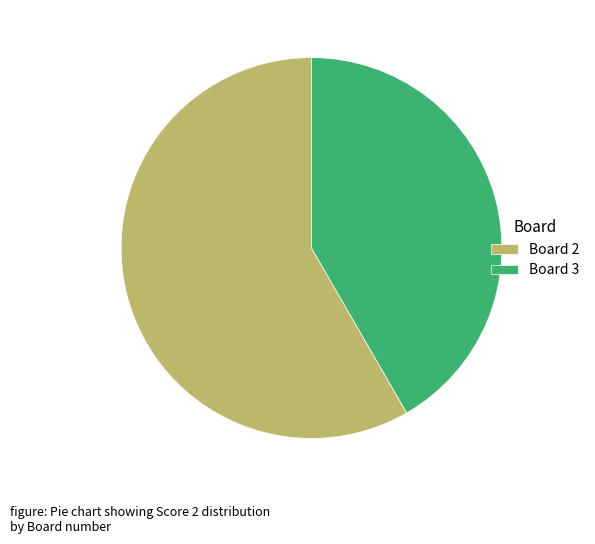

What is the smallest slice in the pie chart?

Board 3